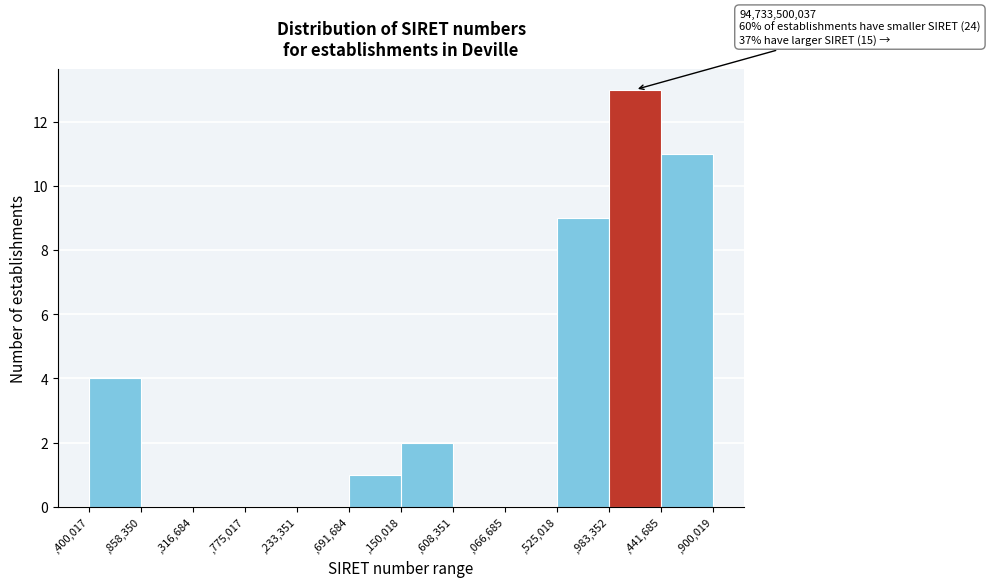

Reading left to right, transcribe all the data shown in this chart.

,400,017=4	,858,350=0	,316,684=0	,775,017=0	,233,351=0	,691,684=1	,150,018=2	,608,351=0	,066,685=0	,525,018=9	,983,352=13	,441,685=11